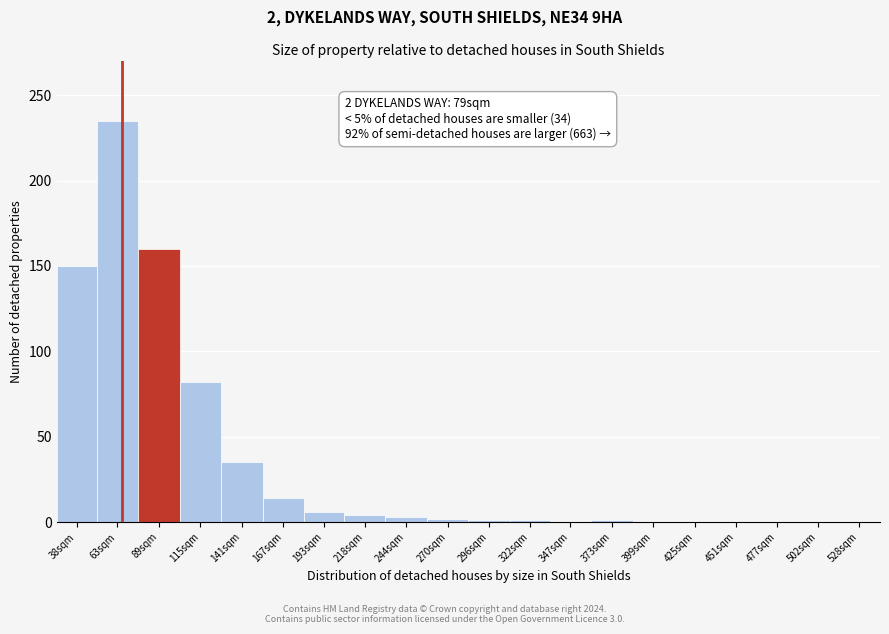

What is the change in value from 63sqm to 141sqm?

-200